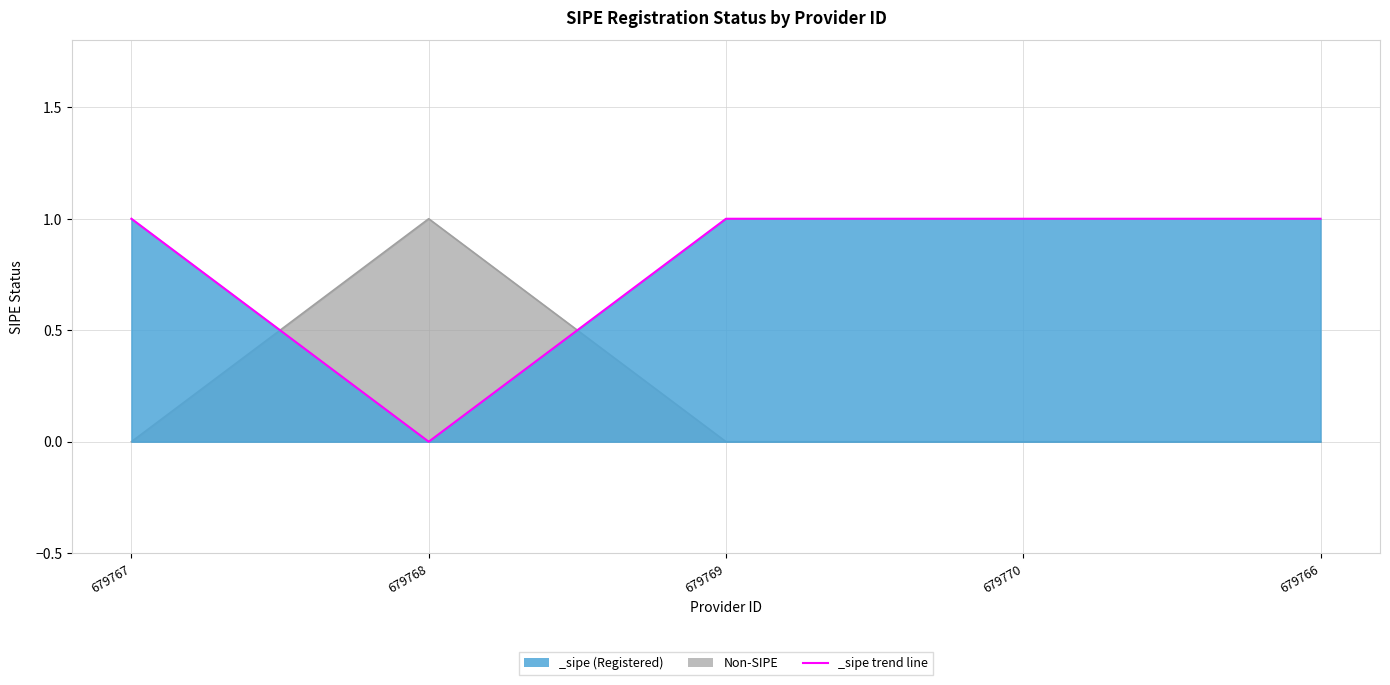

What is the sum of the values at 679768 and 679766?

1